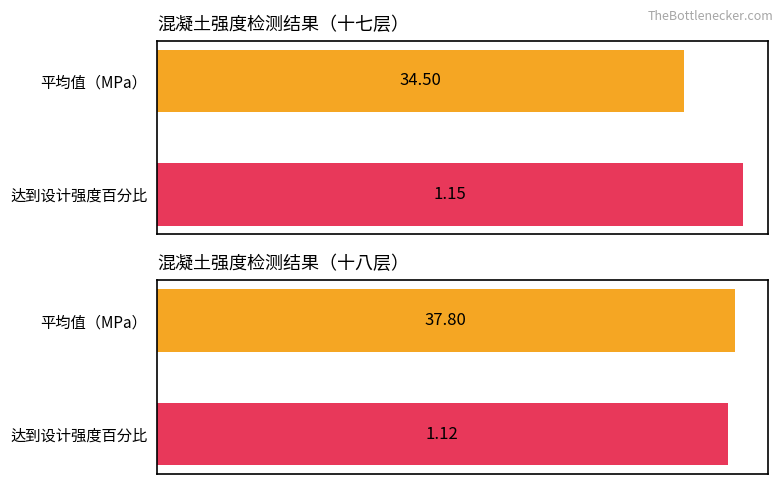

Between 0 and 1, which is larger?

1